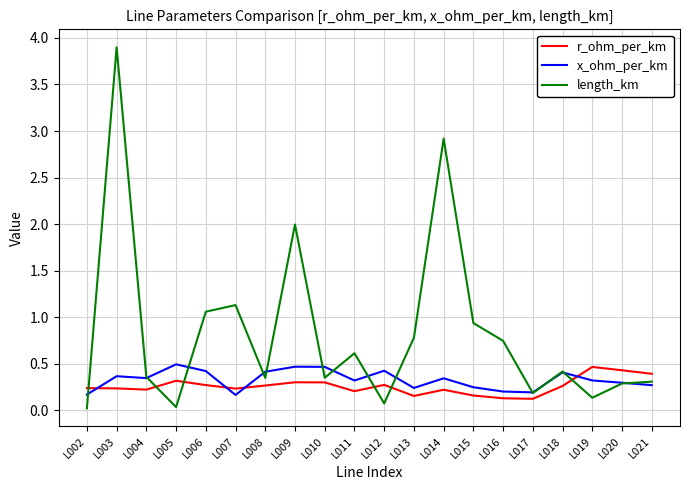

What value does the length_km series have at L006?

1.1